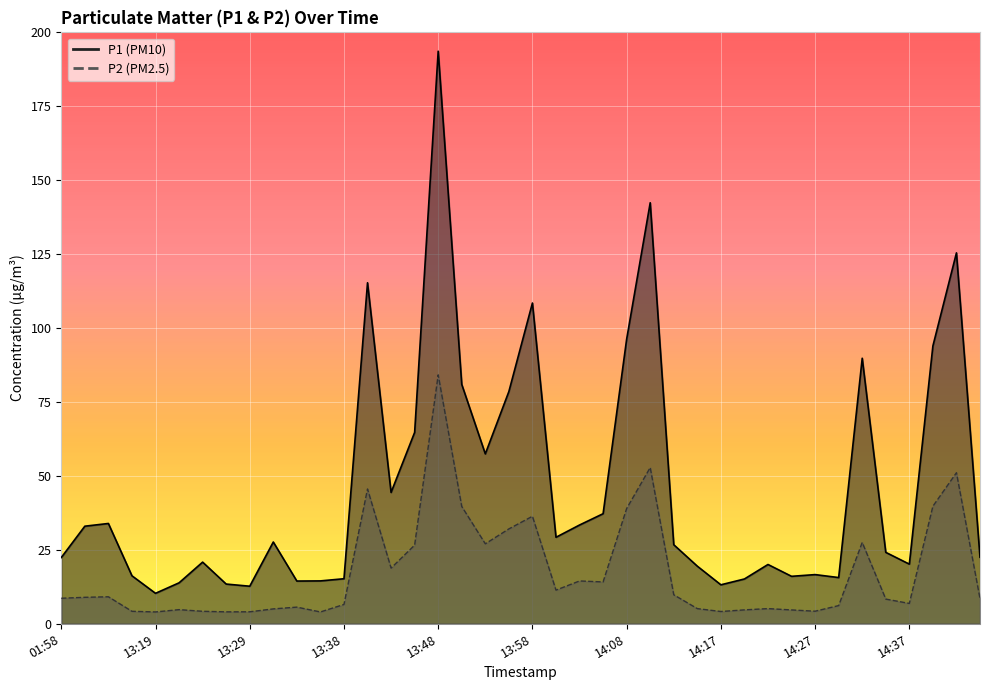

How many lines are shown in the chart?

2